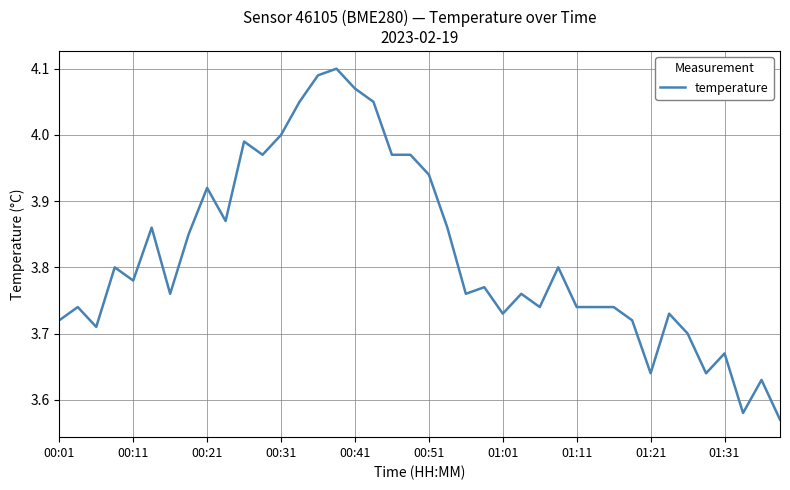

What is the difference between the maximum and minimum values?

0.5